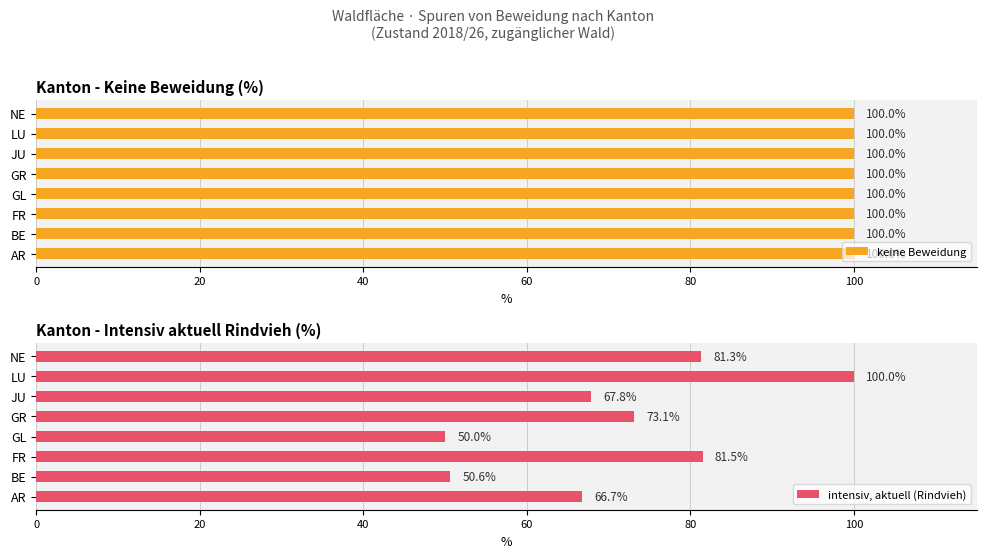

Which series has the widest spread of values?

intensiv, aktuell (Rindvieh)